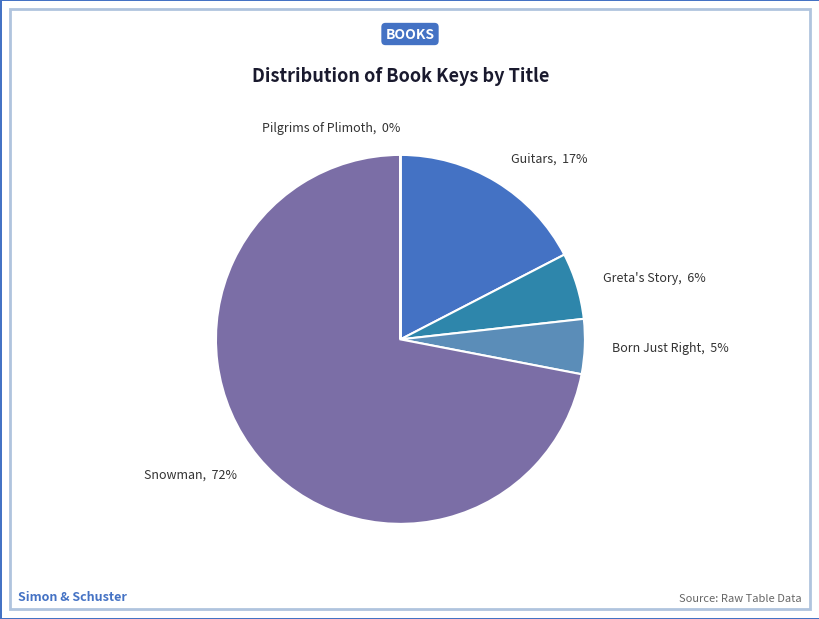

What percentage is the Snowman slice, to the nearest percent?

72%